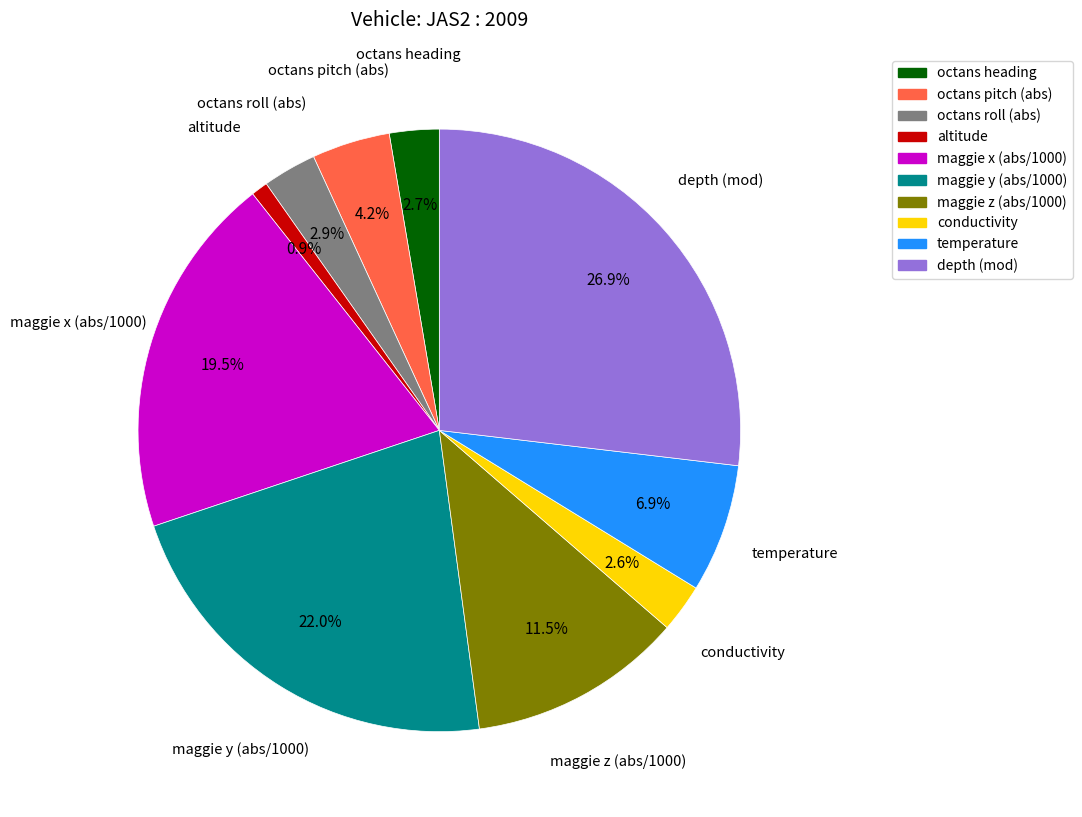

Is there any slice that represents more than half of the pie?

No